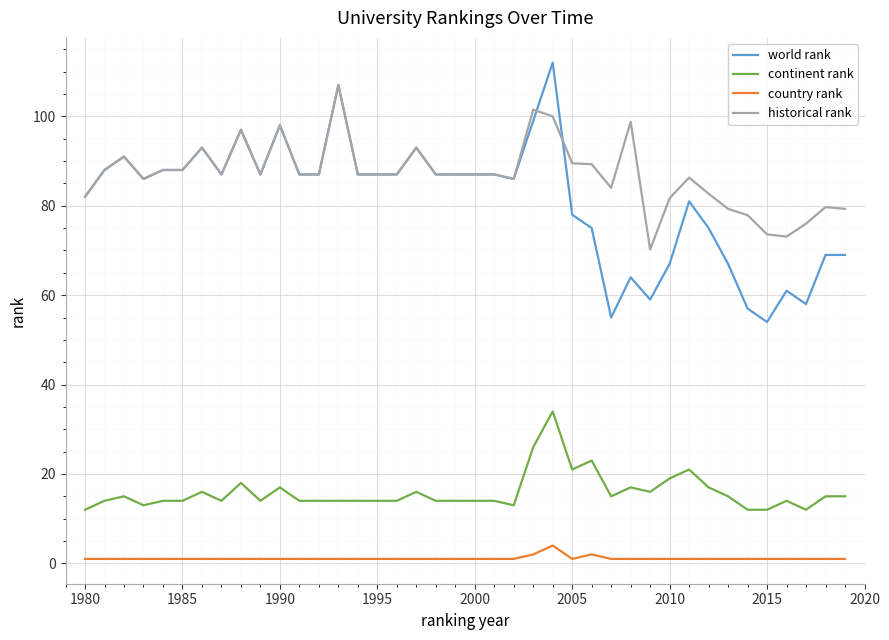

What is the difference between the second highest and minimum values in the country rank series?

1.0